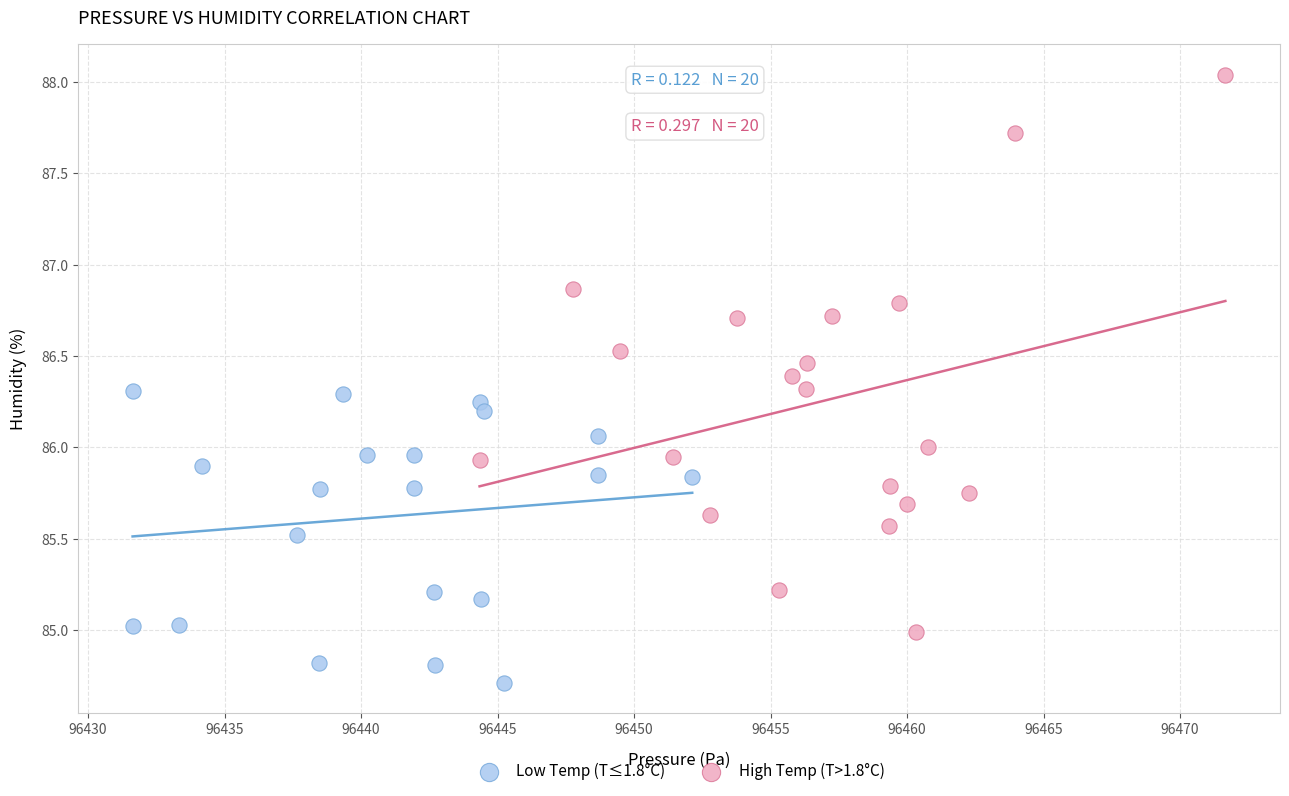

Which series contains the lowest Y value?

Low Temp (T≤1.8°C)